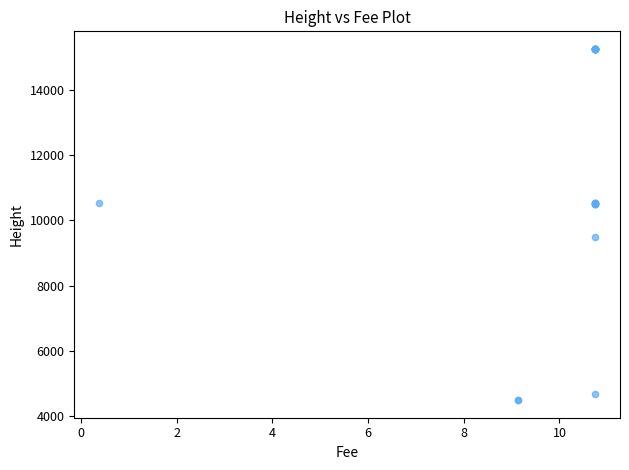

What Y value in the scatter plot is closest to 9868?

9496